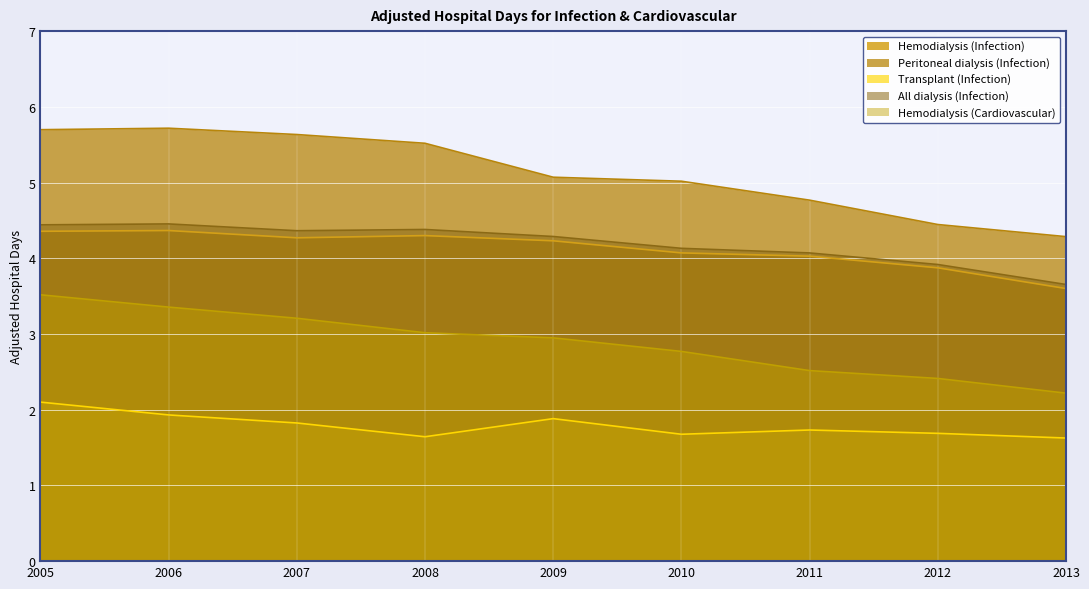

True or false: Hemodialysis (Cardiovascular) and Peritoneal dialysis (Infection) intersect in this chart.

False